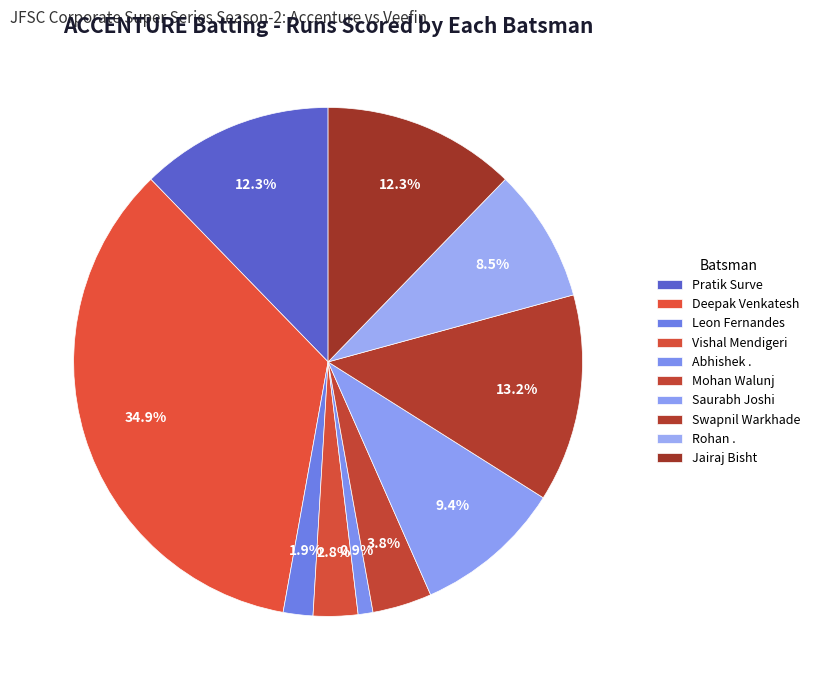

Does Pratik Surve account for over 50% of the chart?

No